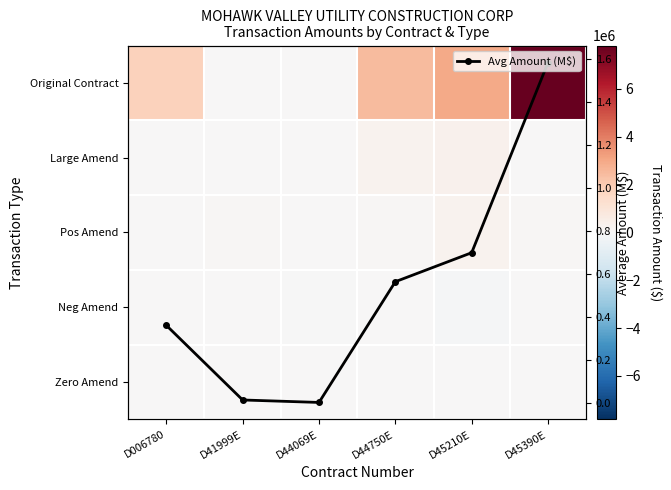

What is the difference between the highest and lowest values at D45390E?

7816229.0